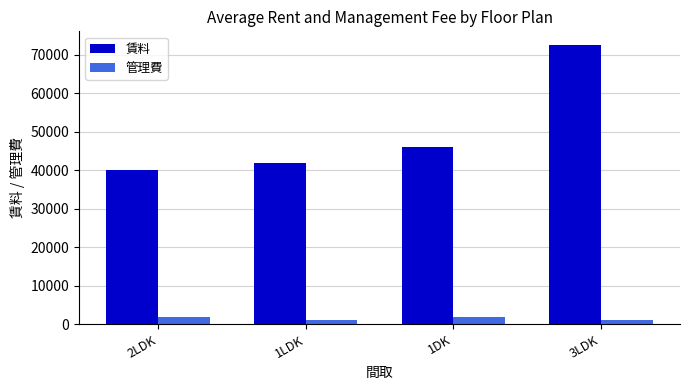

What is the label of the 3rd bar from the right?

1LDK